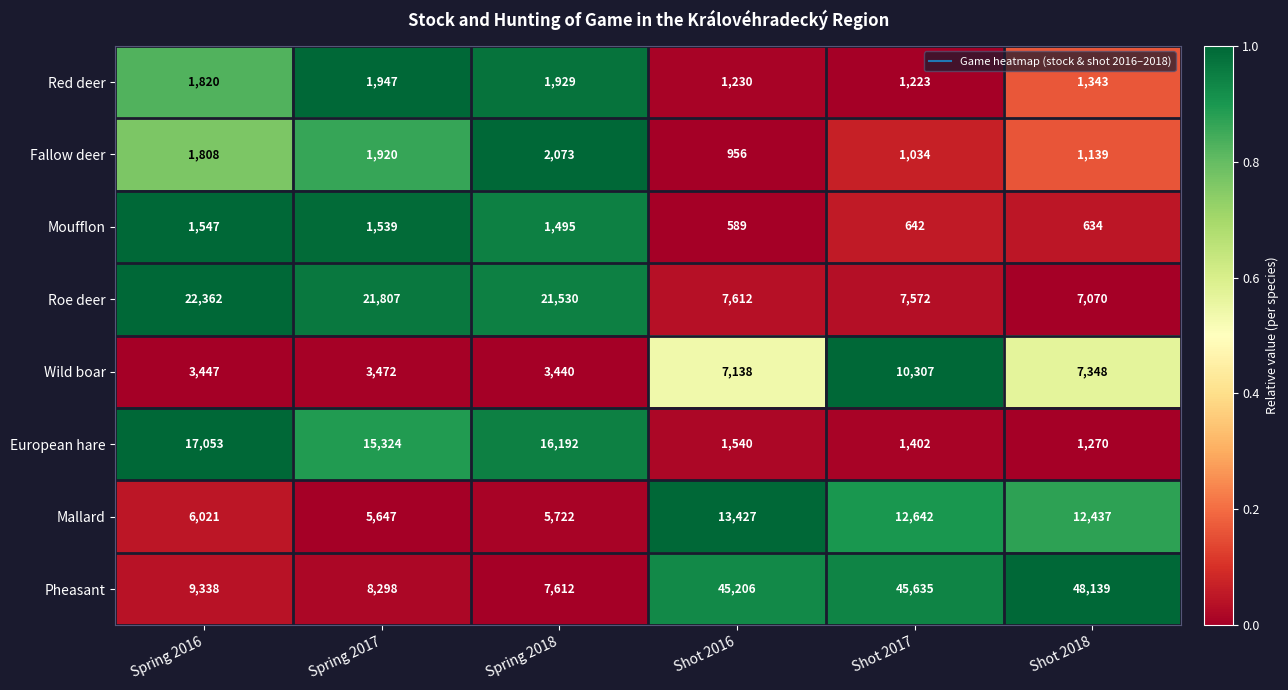

How many categories are shown in the chart?

6